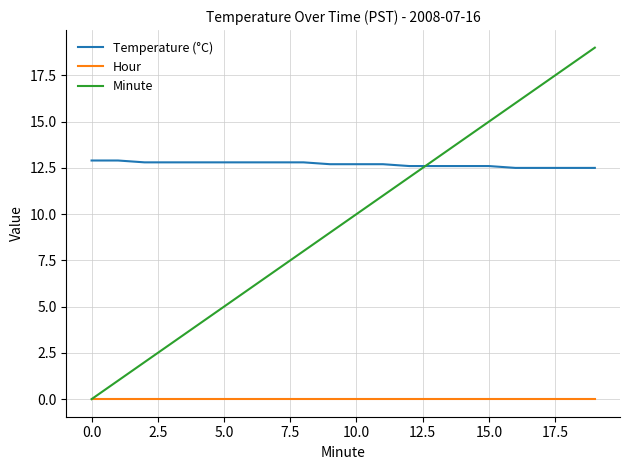

Which series has the widest spread of values?

Minute